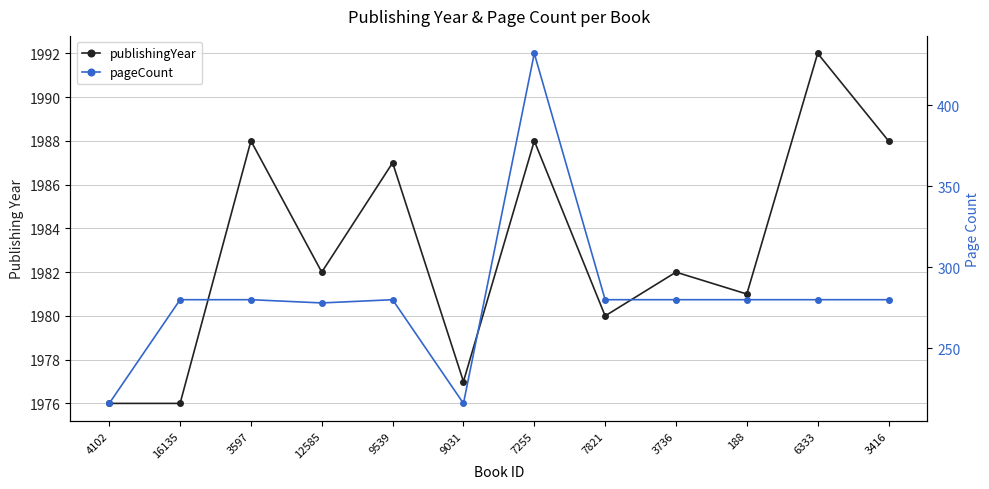

True or false: publishingYear and pageCount intersect in this chart.

False